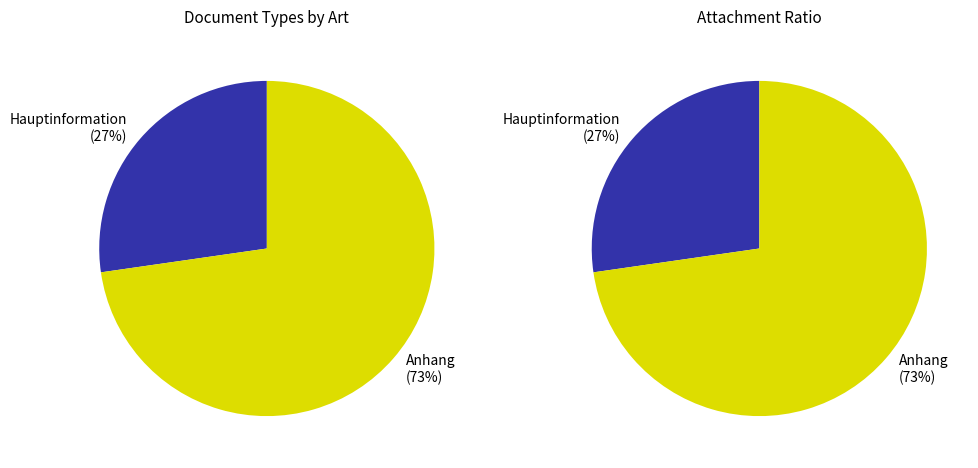

Which slice represents more than half of the pie?

Anhang